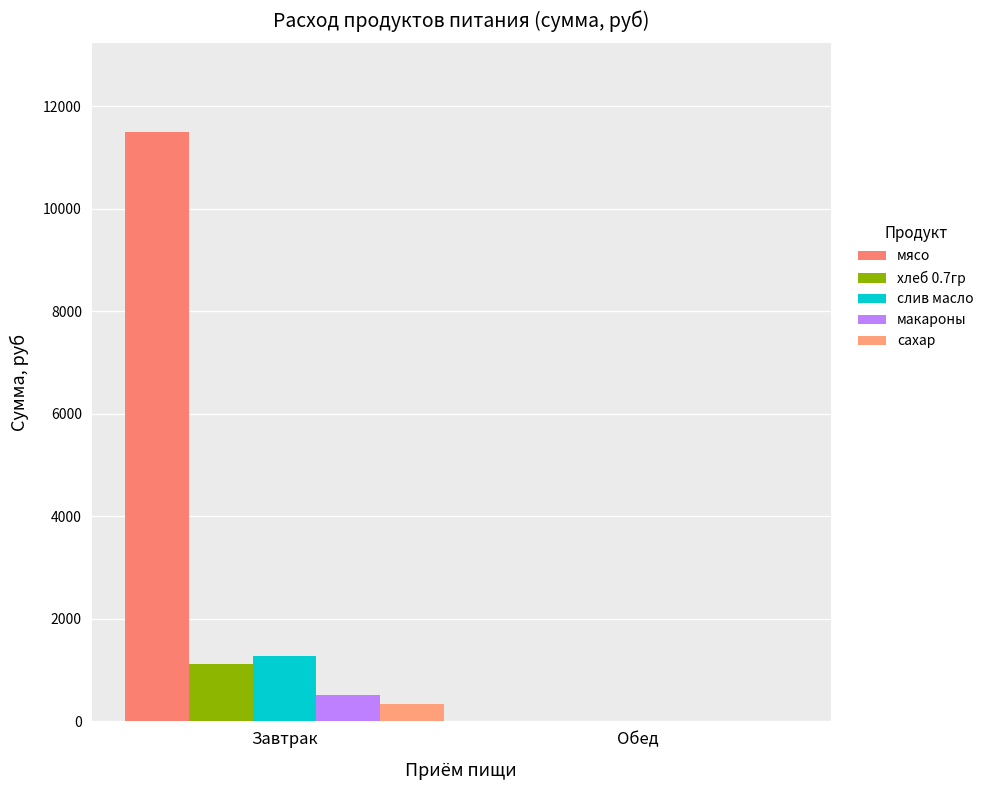

The value of слив масло at Обед is -827.3. True or false?

False